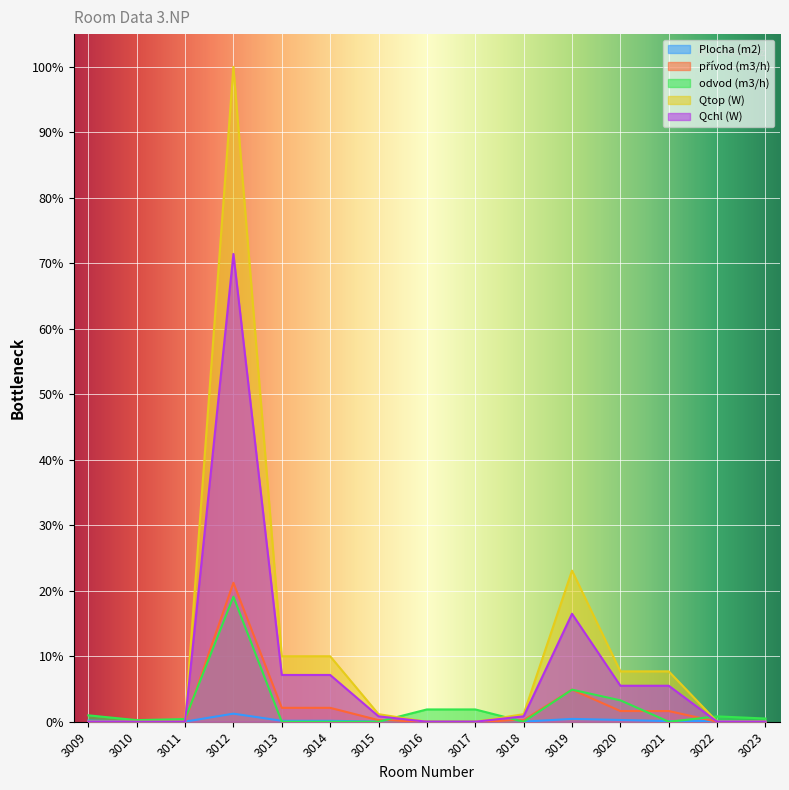

Which series has the widest spread of values?

Qtop (W)